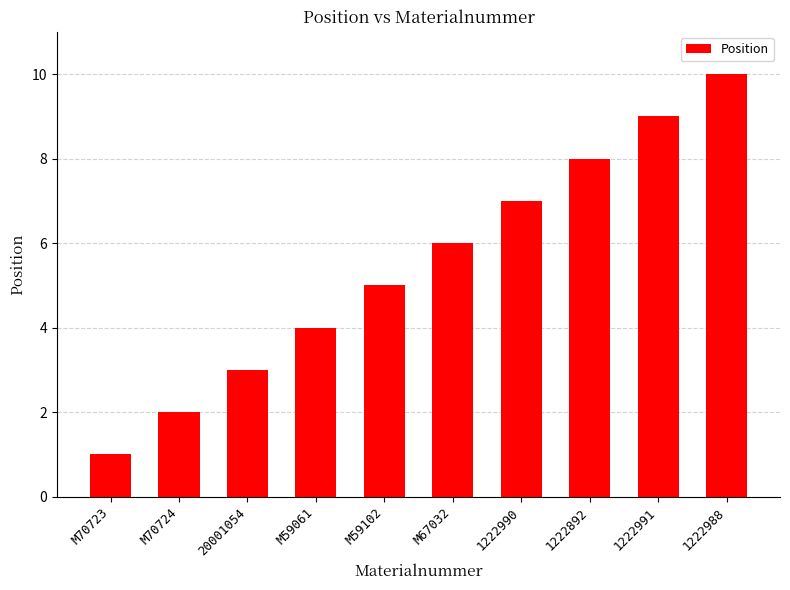

How many bars are there in total?

10